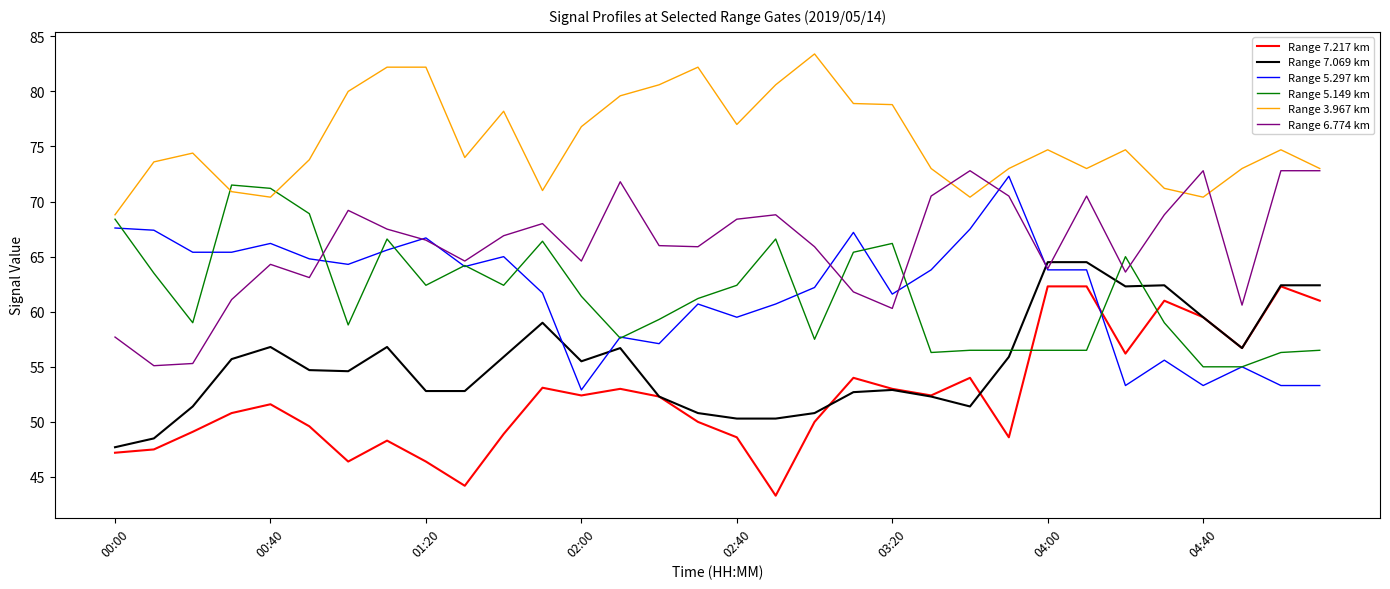

What is the greatest value displayed?

83.4